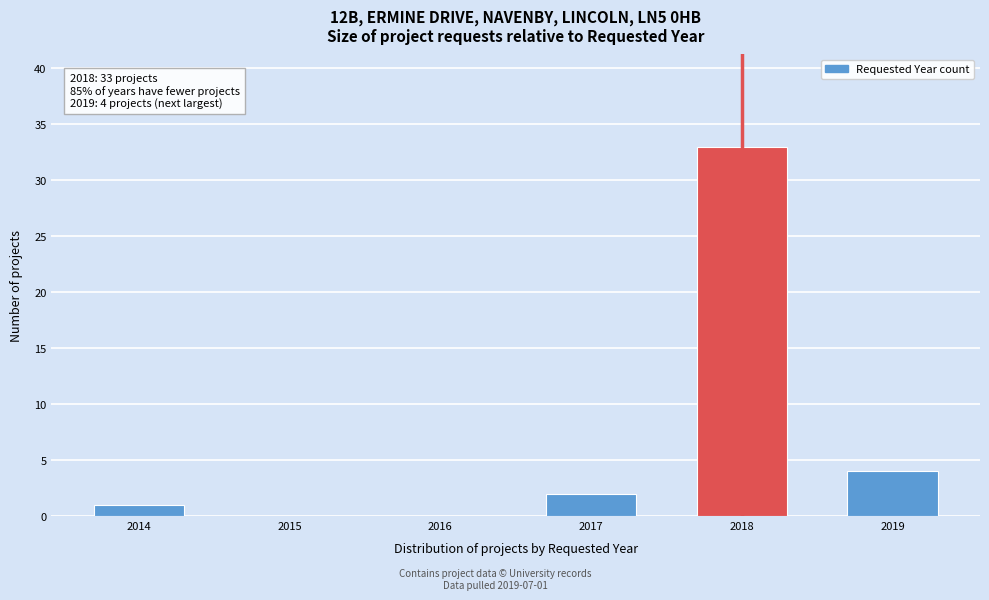

Reading left to right, what are all the values shown in this chart?

2014=1	2015=0	2016=0	2017=2	2018=33	2019=4